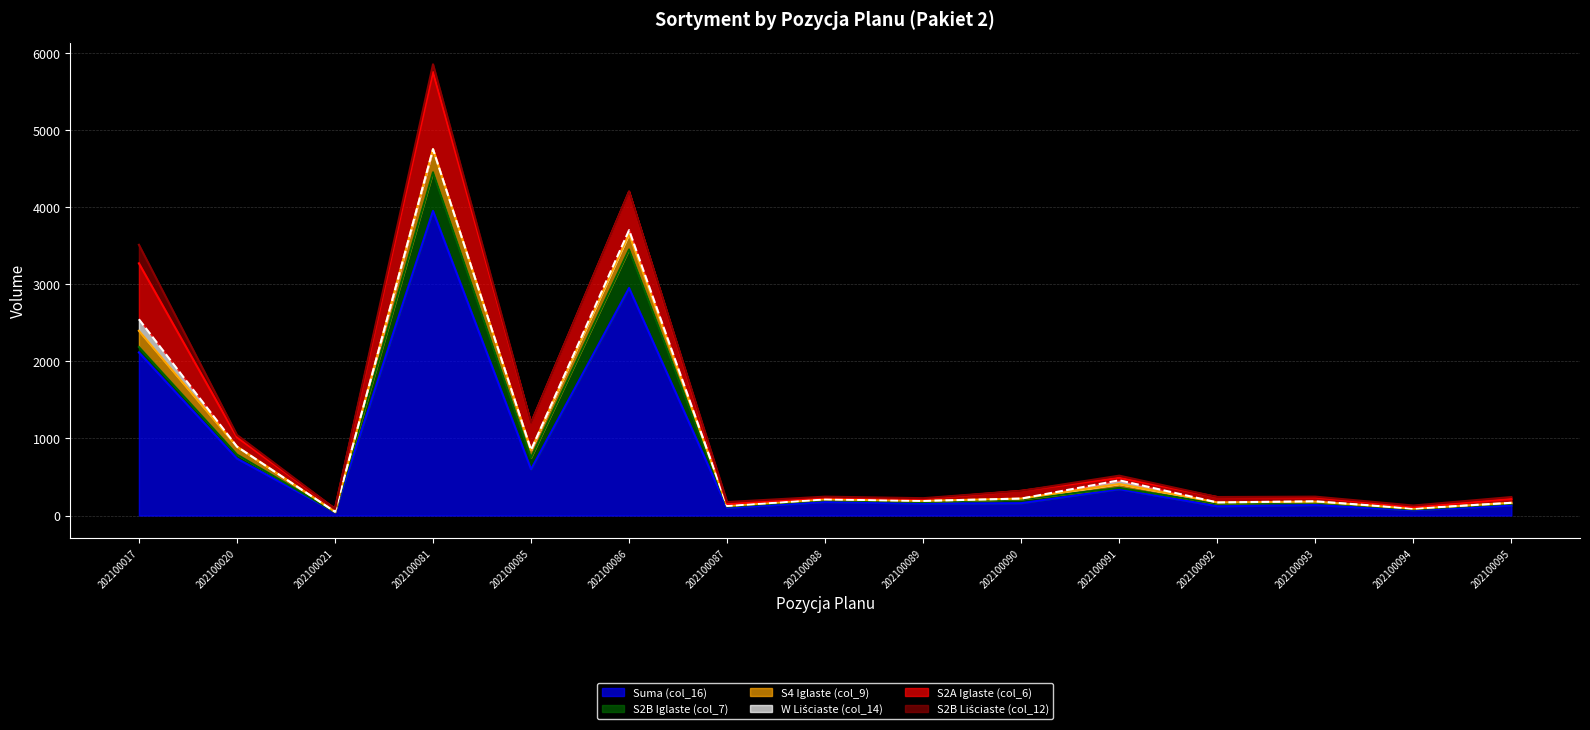

Does the chart display data point markers on the line(s)?

No